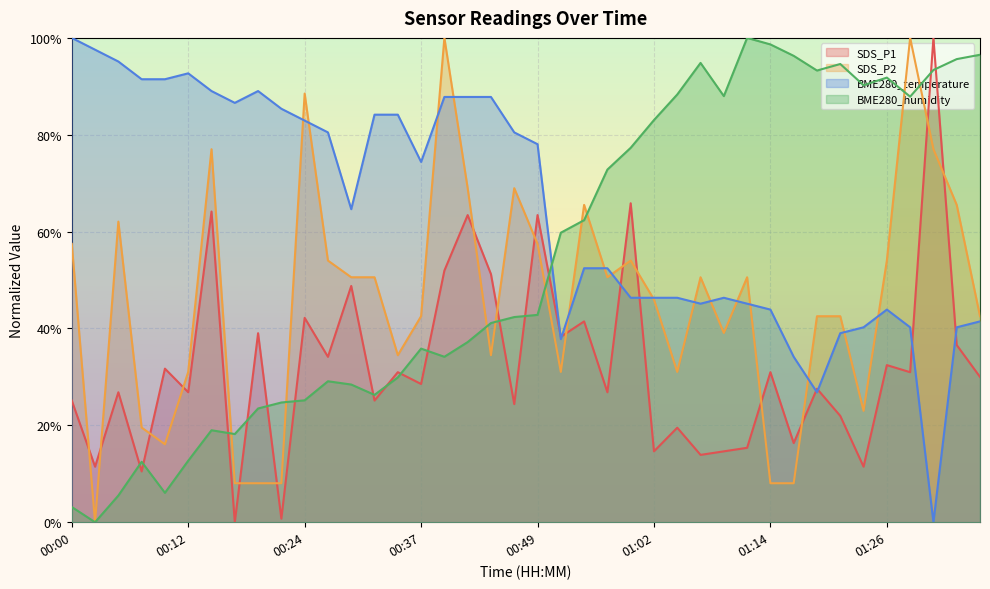

In BME280_temperature, how many points are higher than both neighbors (excluding endpoints)?

4